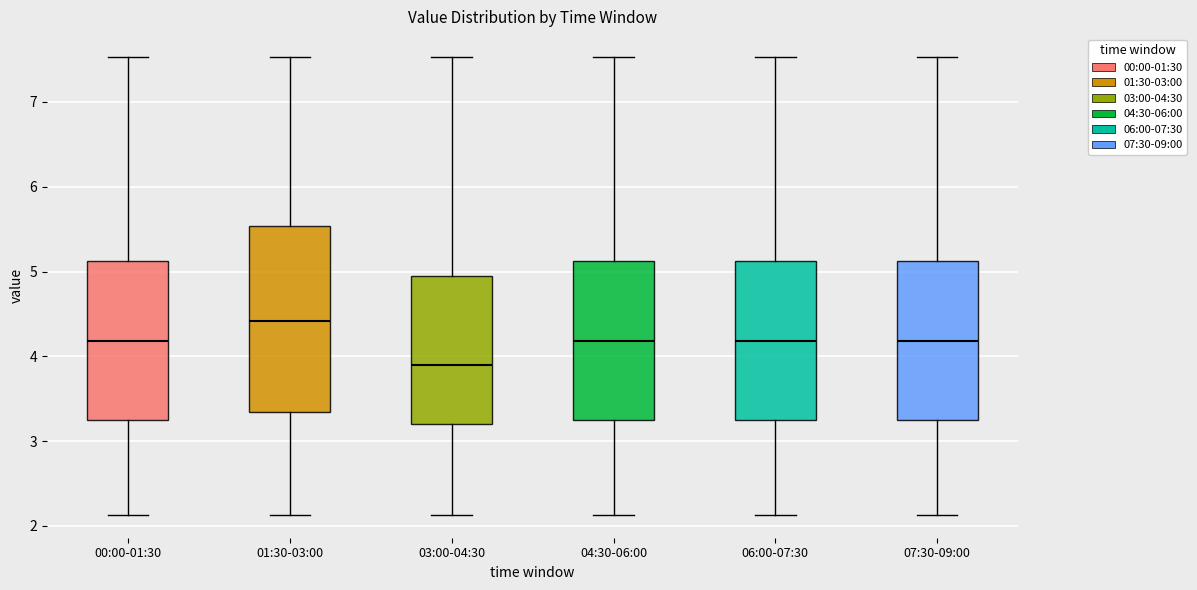

Reading left to right, transcribe this box plot: for each box, give where its median line is, the range the box spans, and where its two whiskers end, as read against the y-axis. The values are not printed on the chart, so give them approximately, as read against the axis.

00:00-01:30: median 4.2, box 3.3 to 5.1, whiskers 2.1 to 7.5
01:30-03:00: median 4.4, box 3.3 to 5.5, whiskers 2.1 to 7.5
03:00-04:30: median 3.9, box 3.2 to 4.9, whiskers 2.1 to 7.5
04:30-06:00: median 4.2, box 3.3 to 5.1, whiskers 2.1 to 7.5
06:00-07:30: median 4.2, box 3.3 to 5.1, whiskers 2.1 to 7.5
07:30-09:00: median 4.2, box 3.3 to 5.1, whiskers 2.1 to 7.5